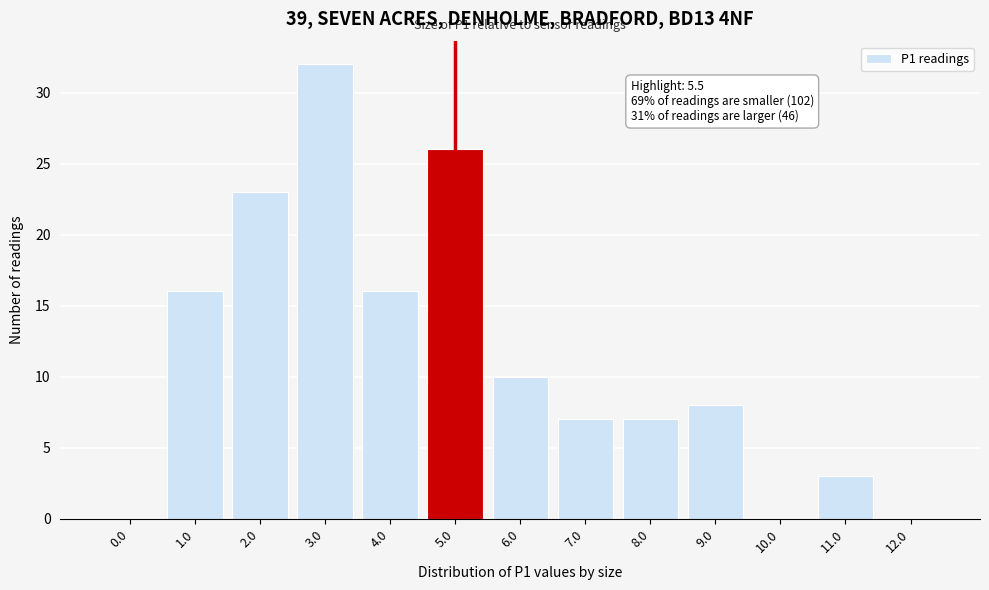

Reading left to right, what are all the values shown in this chart?

0.0=0	1.0=16	2.0=23	3.0=32	4.0=16	5.0=26	6.0=10	7.0=7	8.0=7	9.0=8	10.0=0	11.0=3	12.0=0